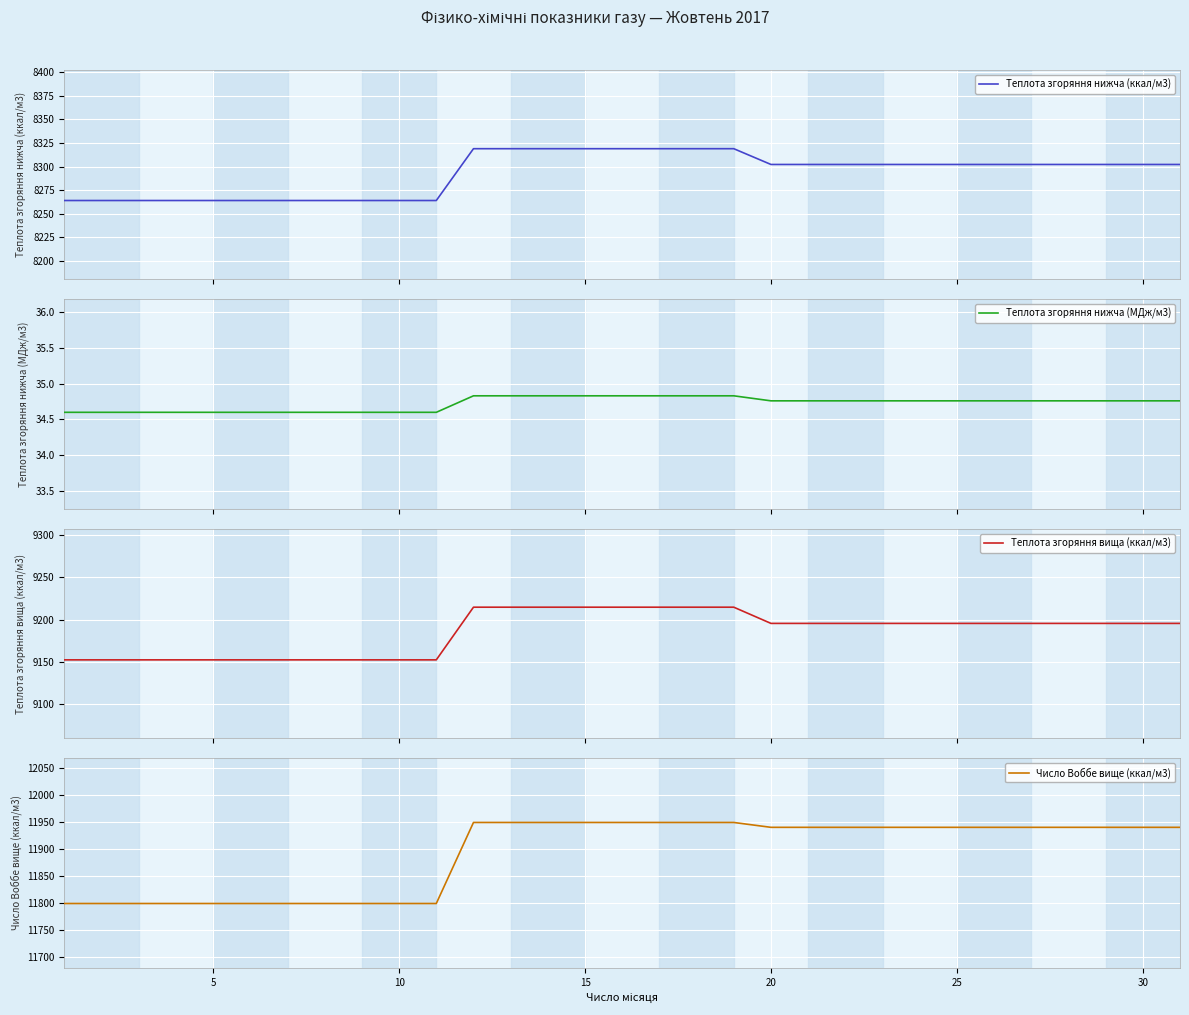

True or false: Число Воббе вище (ккал/м3) has a value of 11940 at 30.

True